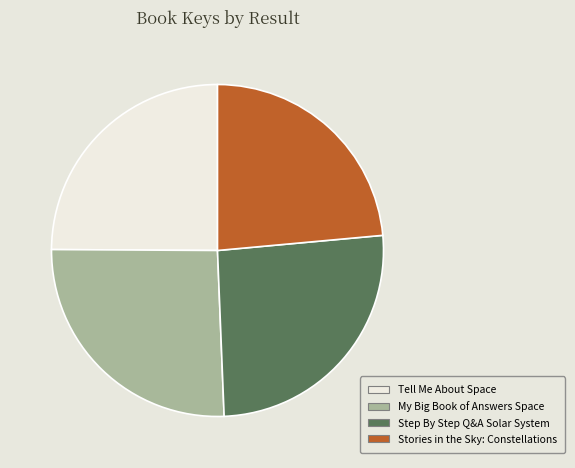

Approximately how many times larger is the value at My Big Book of Answers Space compared to Step By Step Q&A Solar System?

1.0